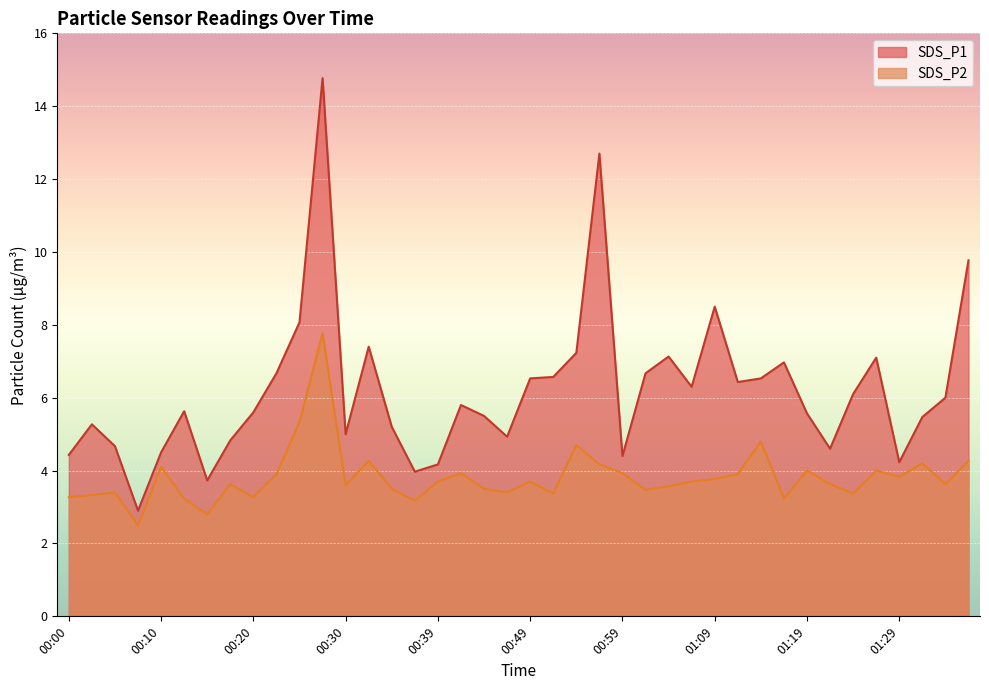

Which category has the highest value in the SDS_P1 series?

00:27